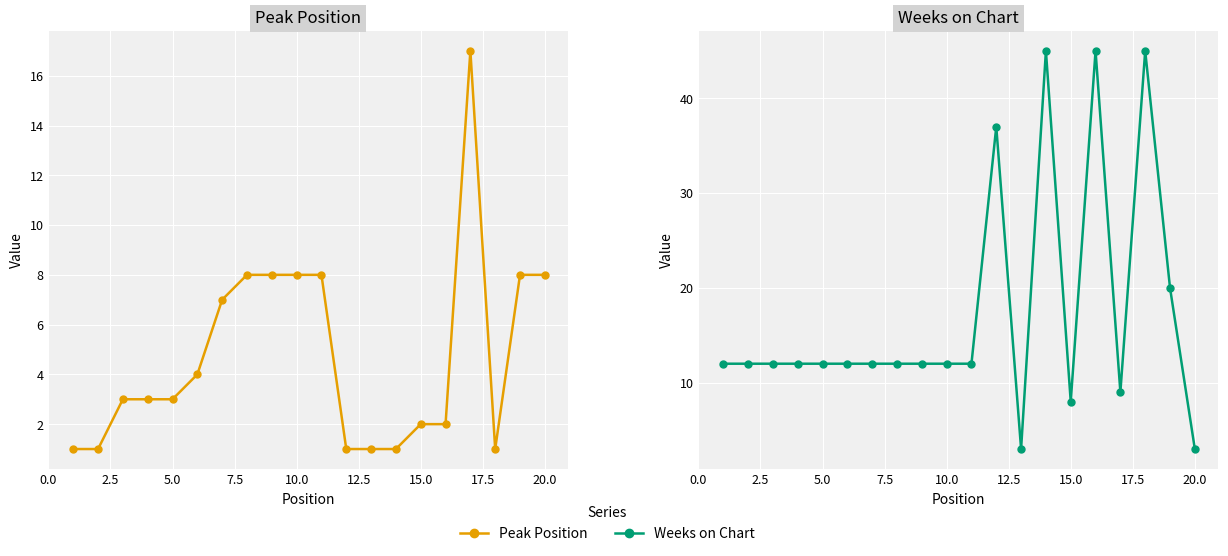

At how many categories does at least one series exceed 30?

4